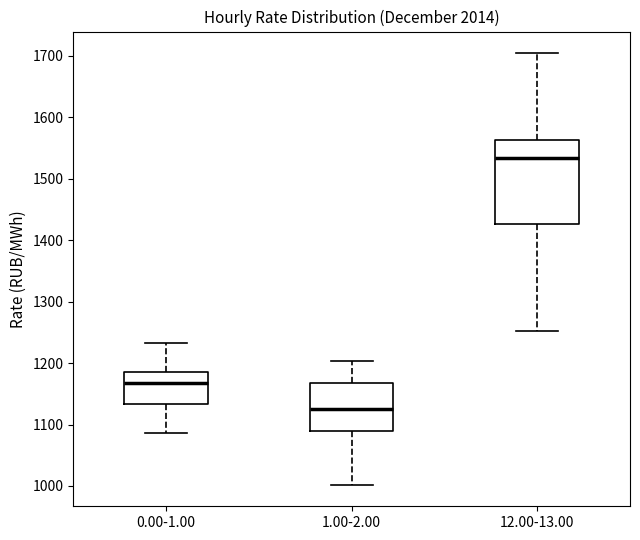

Where is the lower edge of the box for 1.00-2.00 on the y-axis? The values are not printed on the chart, so give them approximately, as read against the axis.

1090